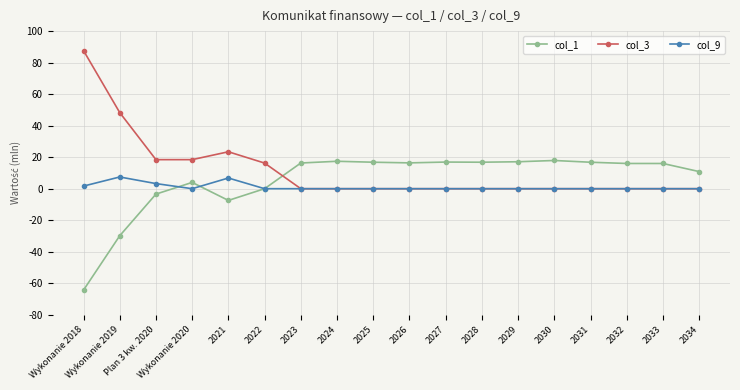

List the series in order of their peak value, lowest first.

col_9, col_1, col_3